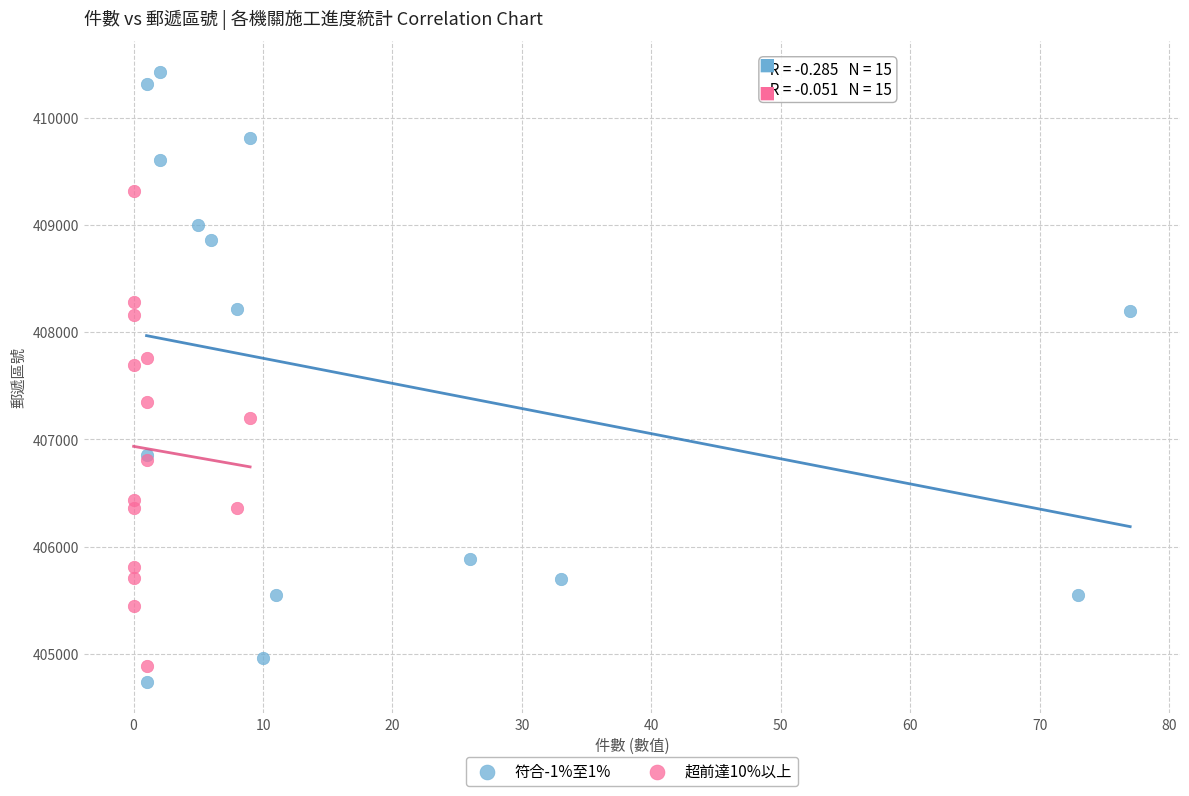

Which series contains the lowest Y value?

符合-1%至1%